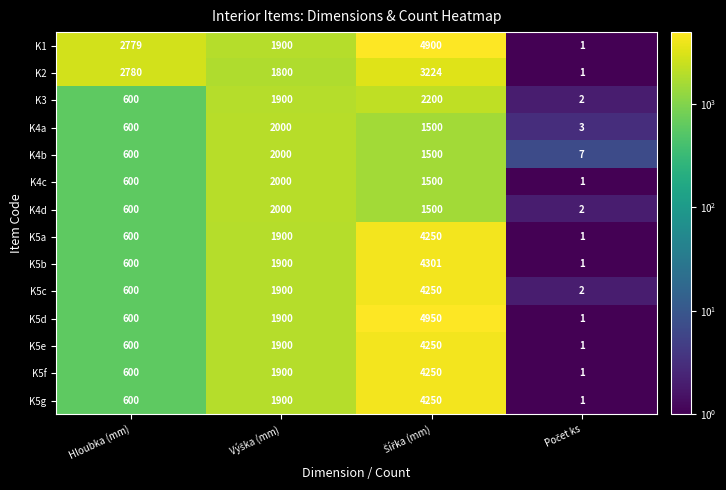

What is the highest value of the K5a series?

4250